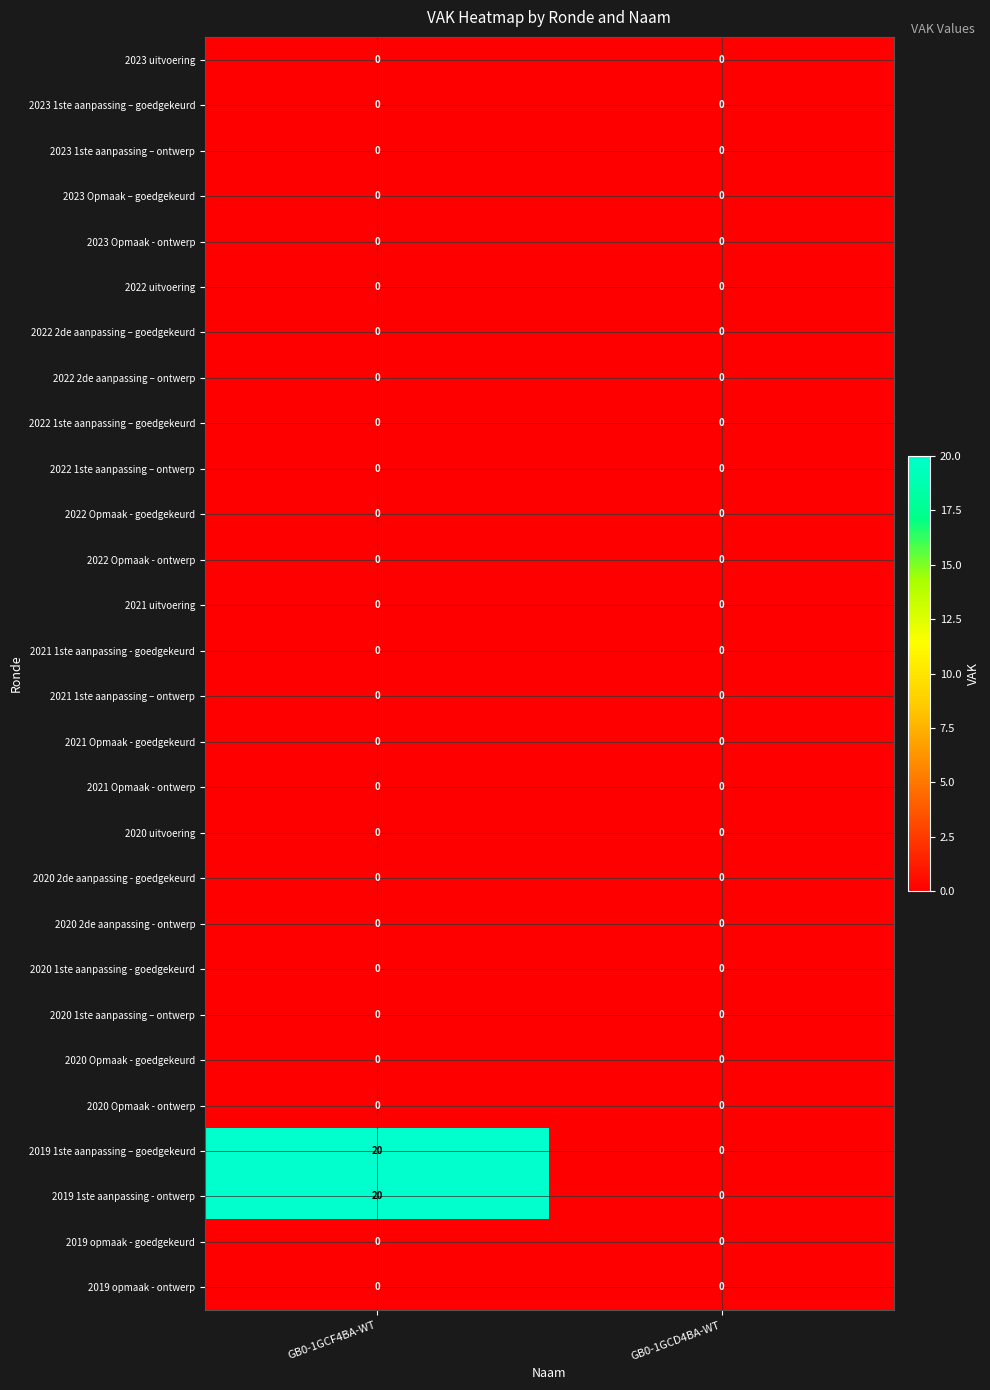

At which category is the sum across all series the highest?

GB0-1GCF4BA-WT